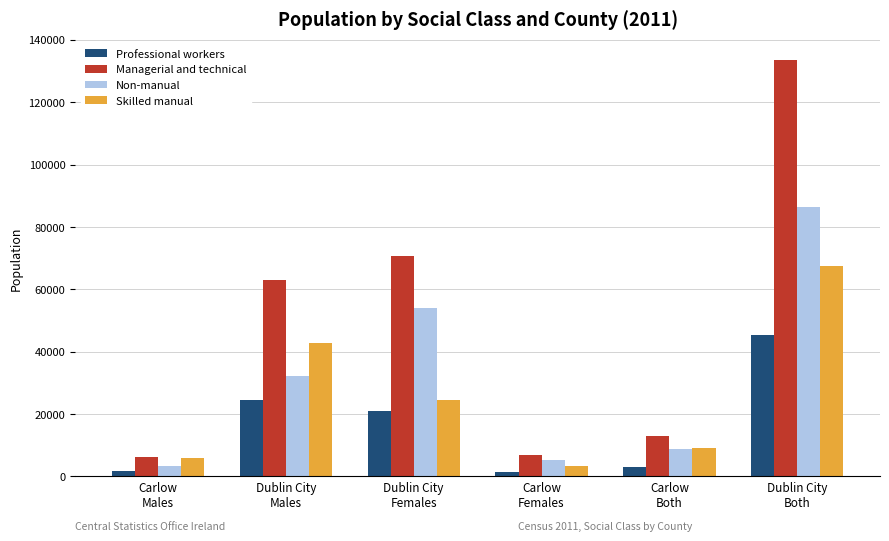

Count the number of data series in this chart.

4